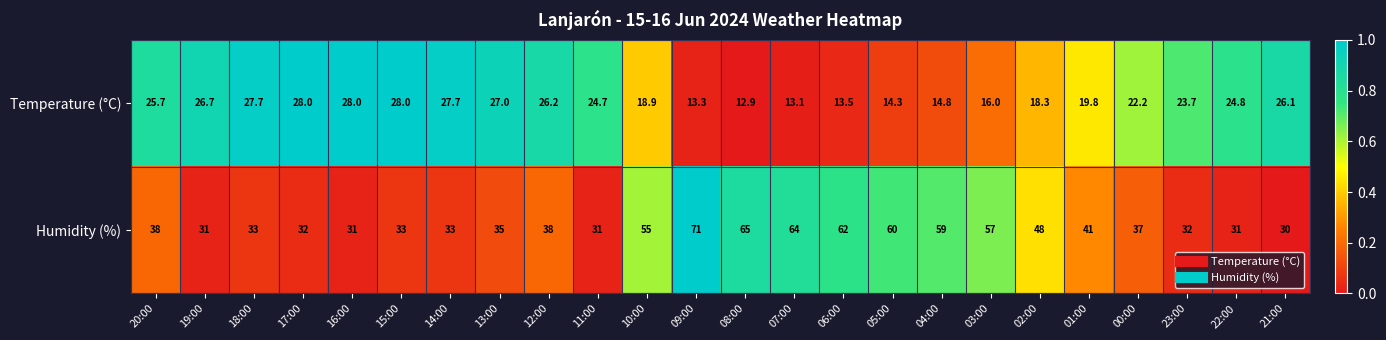

What is the difference between the Temperature (°C) values at 13:00 and 05:00?

12.7